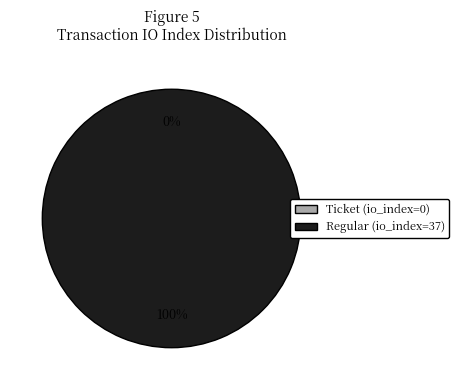

Is the sum of Ticket (io_index=0) and Regular (io_index=37) greater than half?

Yes